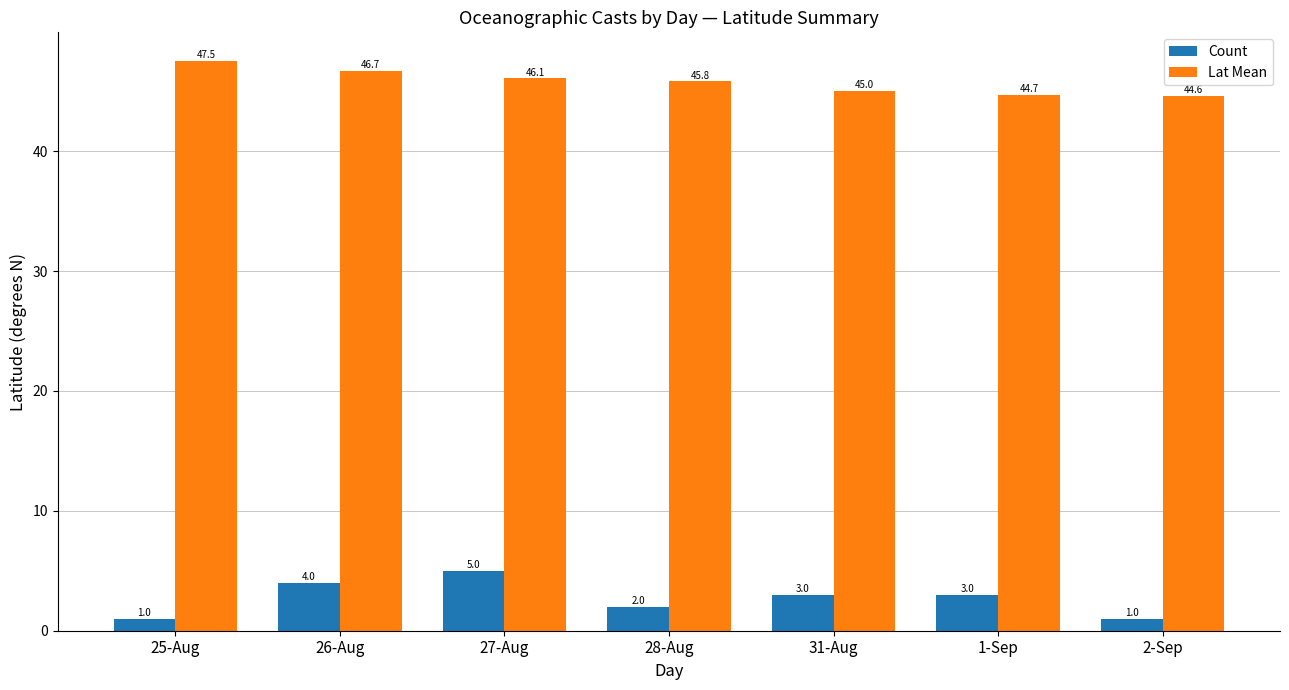

What is the minimum value shown in the chart?

1.0